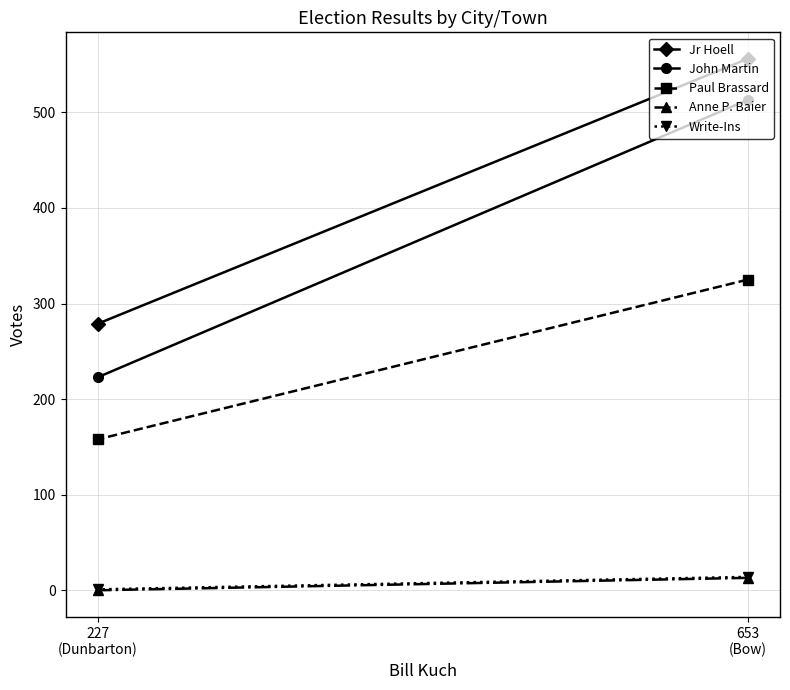

Between 227
(Dunbarton) and 653
(Bow), which is larger?

653
(Bow)